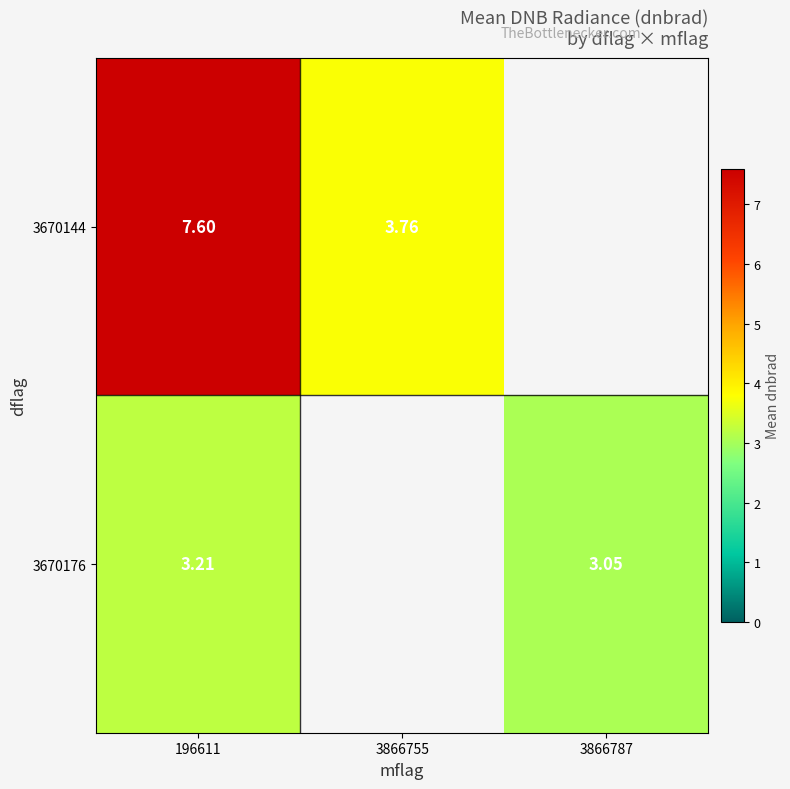

How many data points does each series have?

3